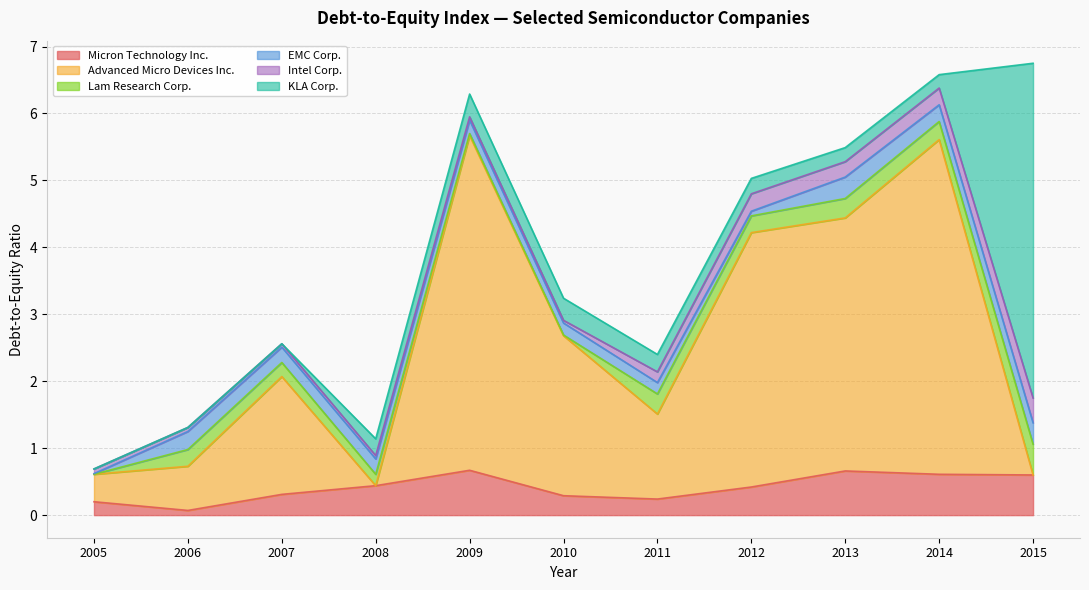

What is the sum of the KLA Corp. values at 2006 and 2013?

0.2